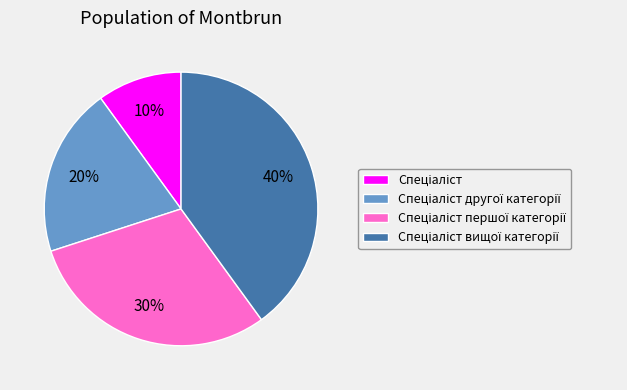

Is there a majority slice in this chart?

No